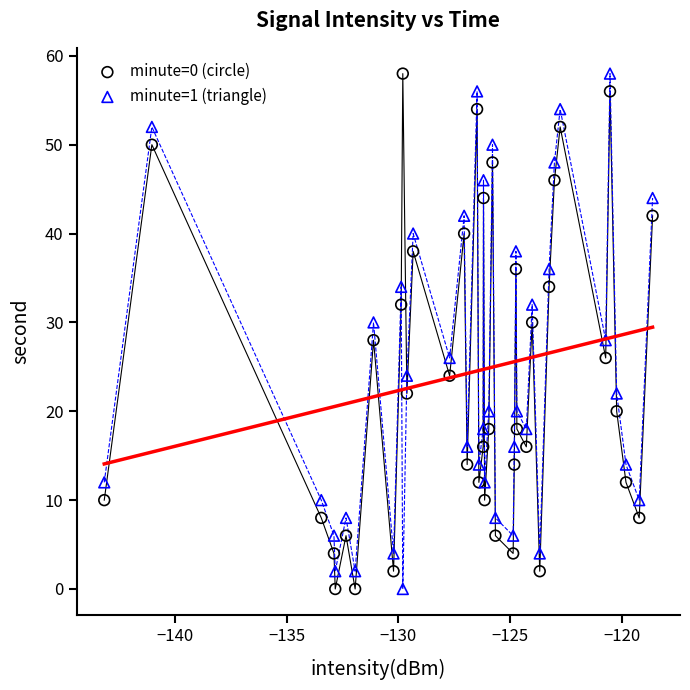

What are all the series names shown in the legend?

minute=0 (circle), minute=1 (triangle)